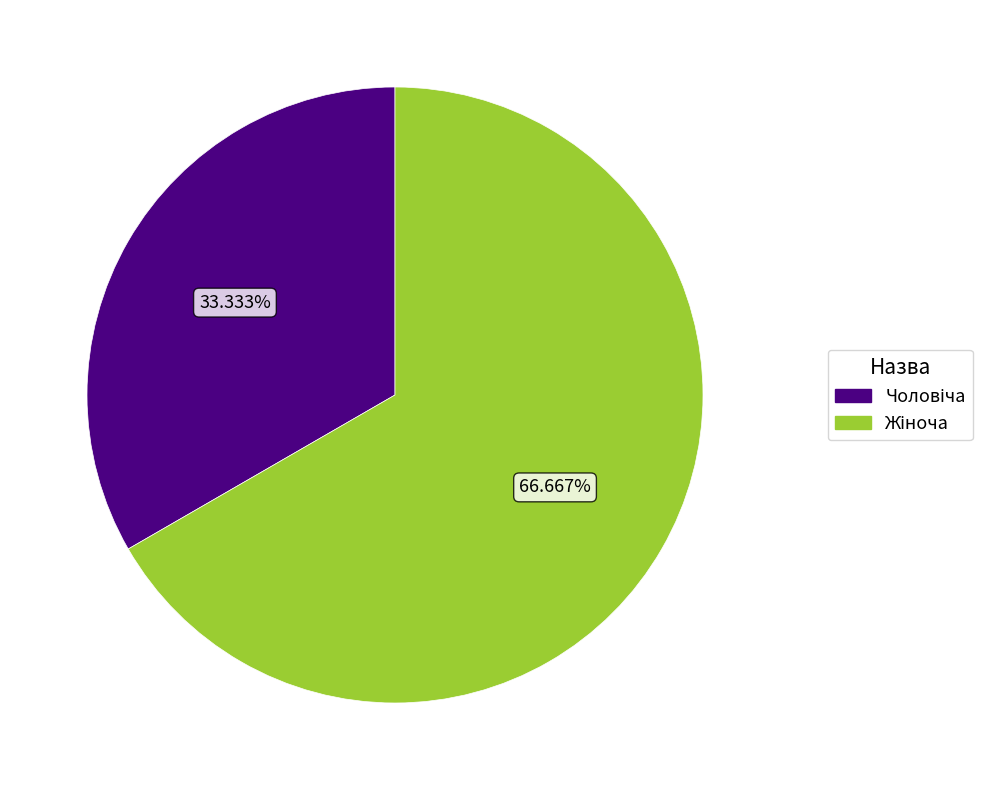

Does any single category account for the majority?

Yes